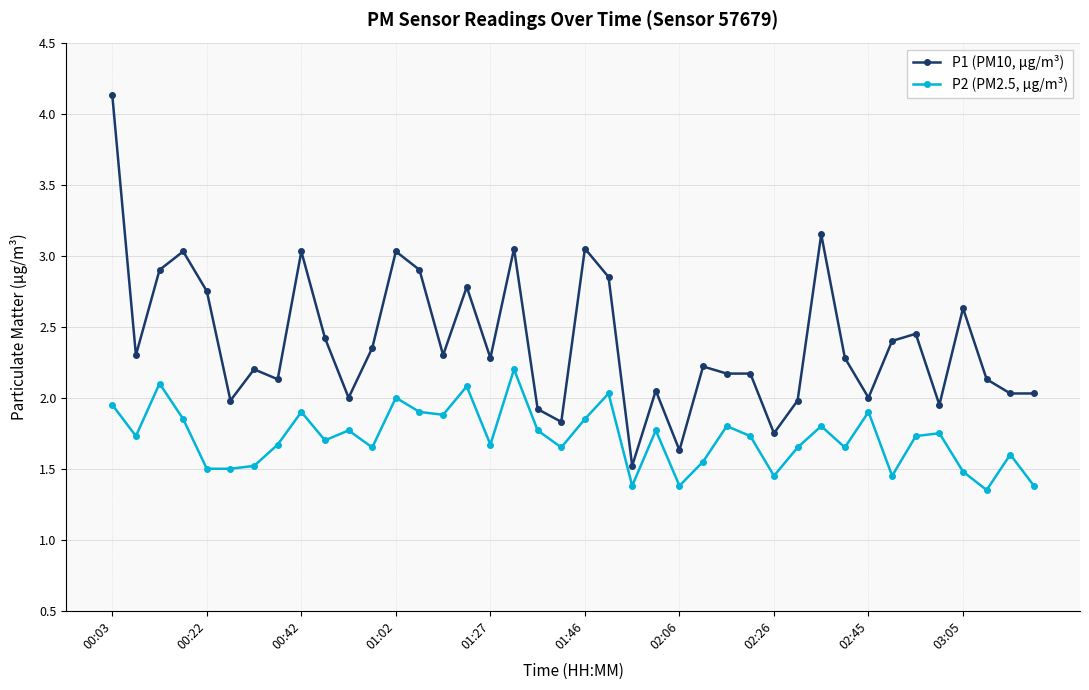

What is the minimum value for P1 (PM10, µg/m³)?

1.5